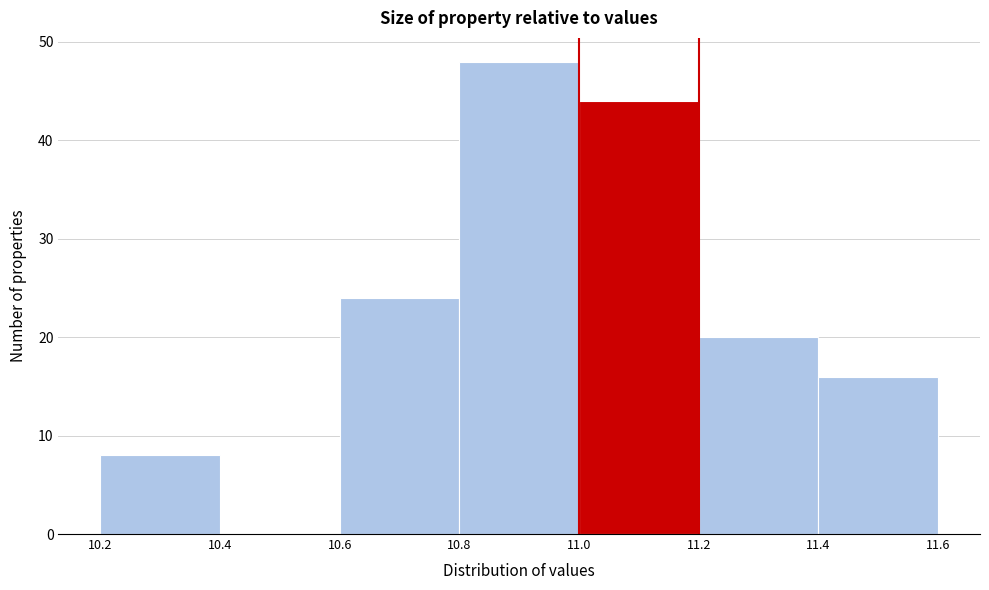

Reading left to right, transcribe this chart: for each bar, give the range it covers on the x-axis and its height. The values are not printed on the chart, so give them approximately, as read against the axis.

10.2 to 10.4: 8
10.4 to 10.6: 0
10.6 to 10.8: 24
10.8 to 11.0: 48
11.0 to 11.2: 44
11.2 to 11.4: 20
11.4 to 11.6: 16